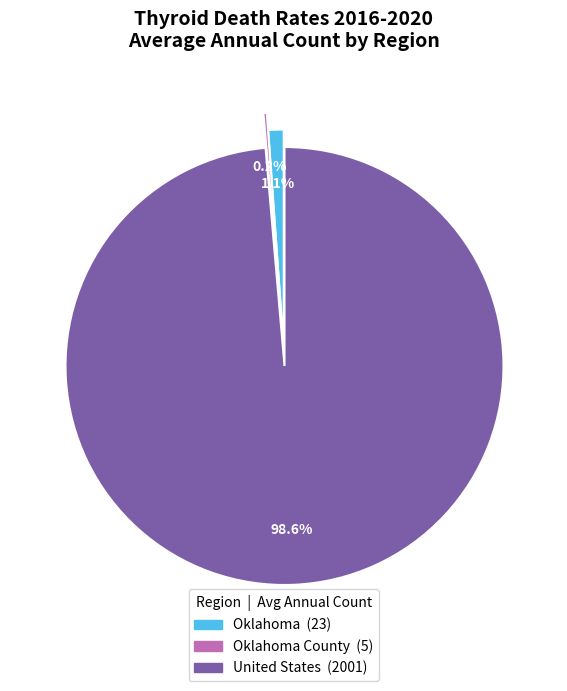

Is there any slice that represents more than half of the pie?

Yes